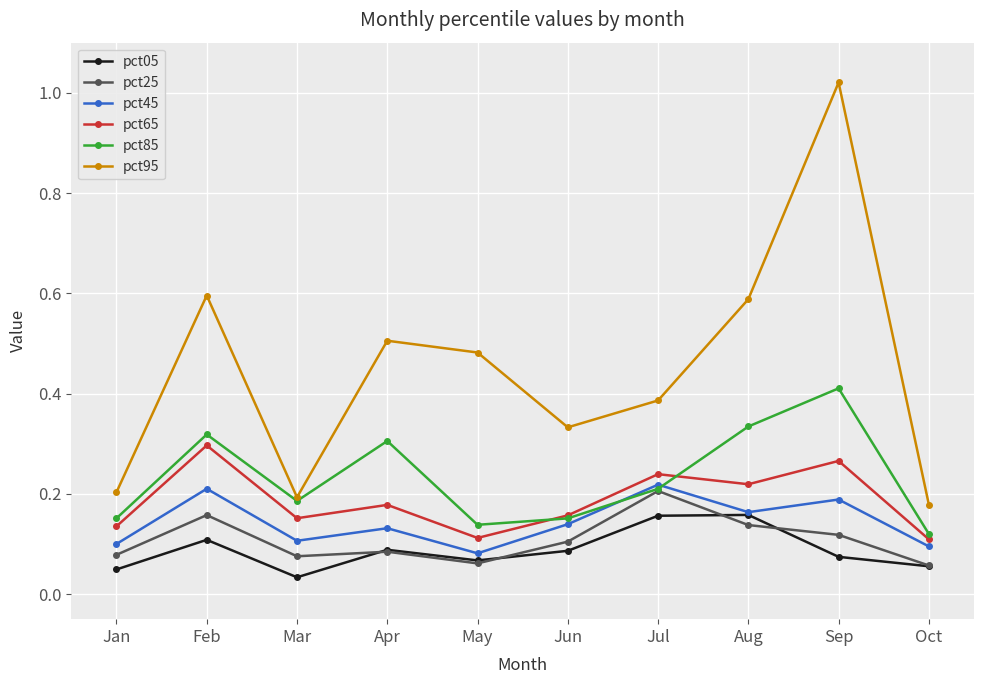

Is the value of pct45 at Jan greater than the value of pct65 at Jun?

No